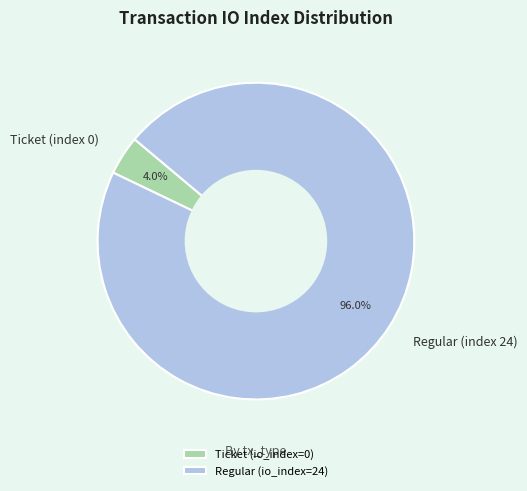

Between Ticket (index 0) and Regular (index 24), which is larger?

Regular (index 24)